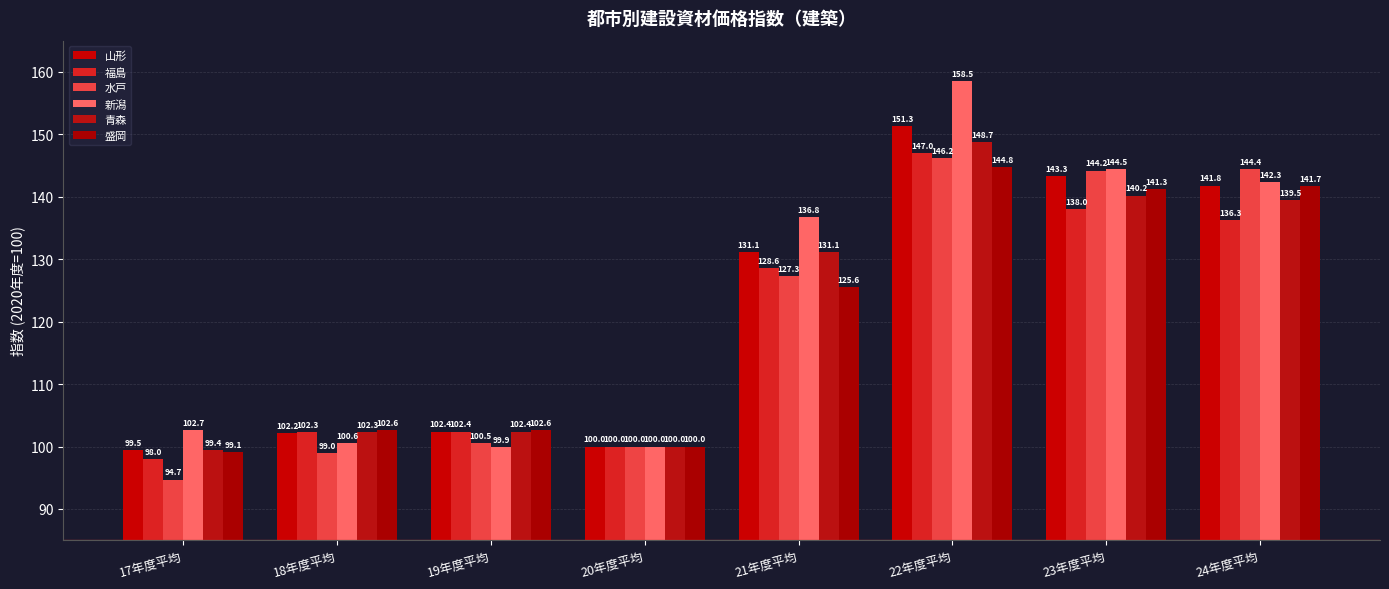

Reading left to right, list all the values displayed in this chart.

山形: 17年度平均=99.5	18年度平均=102.2	19年度平均=102.4	20年度平均=100.0	21年度平均=131.1	22年度平均=151.3	23年度平均=143.3	24年度平均=141.8
福島: 17年度平均=98.0	18年度平均=102.3	19年度平均=102.4	20年度平均=100.0	21年度平均=128.6	22年度平均=147.0	23年度平均=138.0	24年度平均=136.3
水戸: 17年度平均=94.7	18年度平均=99.0	19年度平均=100.5	20年度平均=100.0	21年度平均=127.3	22年度平均=146.2	23年度平均=144.2	24年度平均=144.4
新潟: 17年度平均=102.7	18年度平均=100.6	19年度平均=99.9	20年度平均=100.0	21年度平均=136.8	22年度平均=158.5	23年度平均=144.5	24年度平均=142.3
青森: 17年度平均=99.4	18年度平均=102.3	19年度平均=102.4	20年度平均=100.0	21年度平均=131.1	22年度平均=148.7	23年度平均=140.2	24年度平均=139.5
盛岡: 17年度平均=99.1	18年度平均=102.6	19年度平均=102.6	20年度平均=100.0	21年度平均=125.6	22年度平均=144.8	23年度平均=141.3	24年度平均=141.7